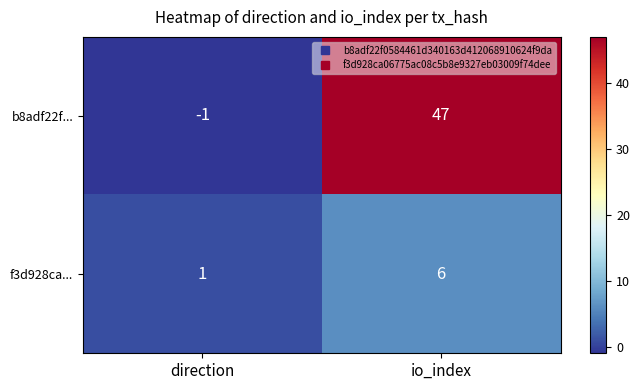

Which series has the largest range (max minus min)?

b8adf22f...